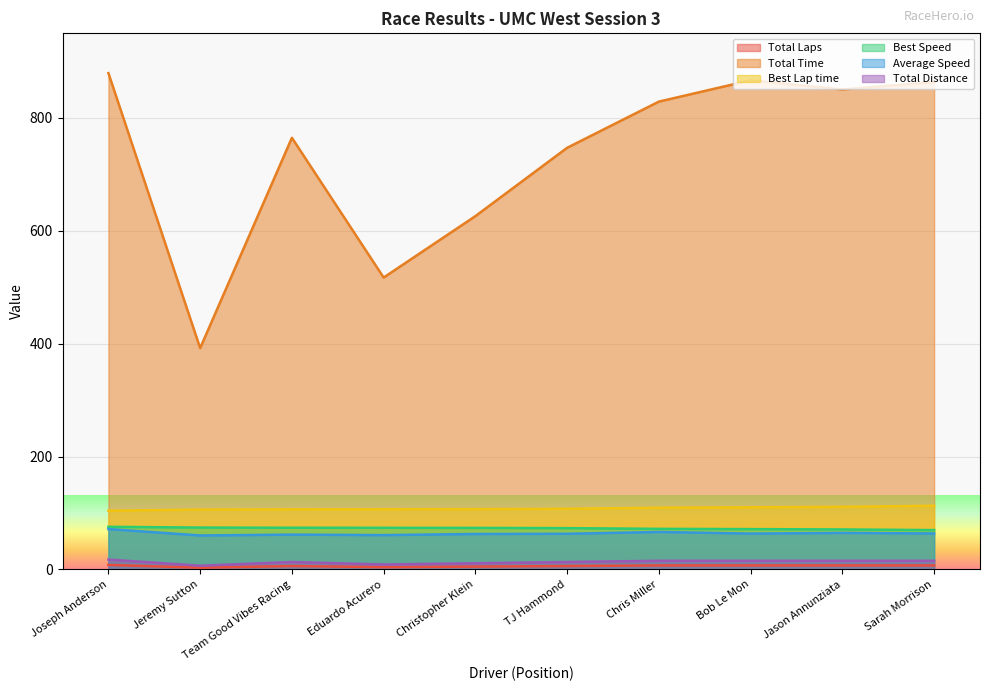

At which label does Total Distance reach its peak?

Joseph Anderson